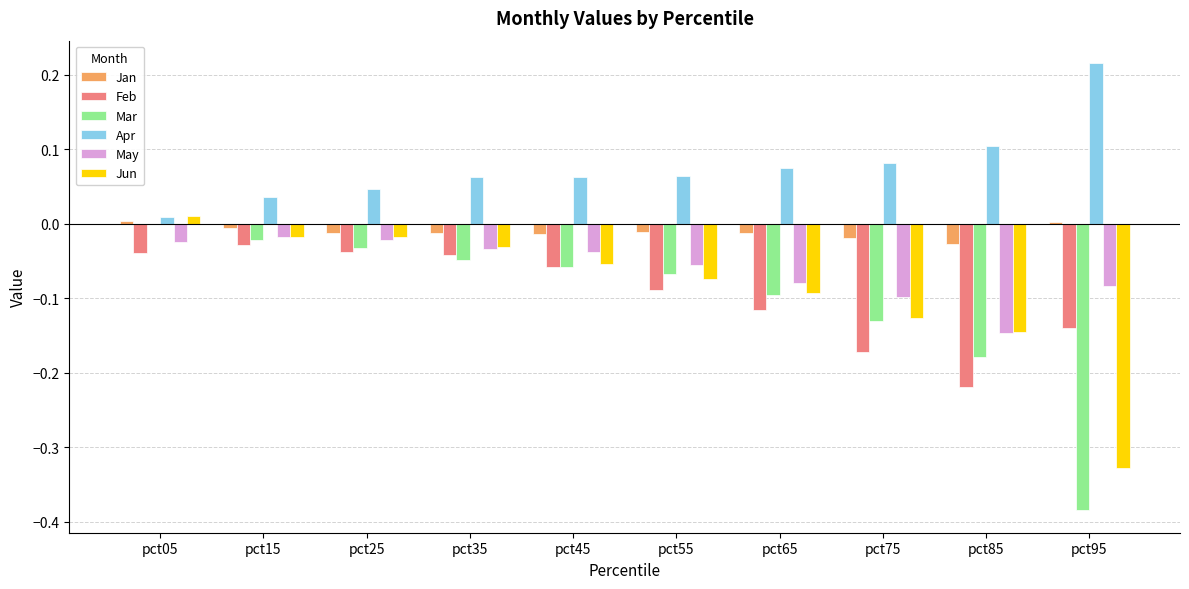

Between pct45 and pct75, which series saw the biggest shift?

Feb